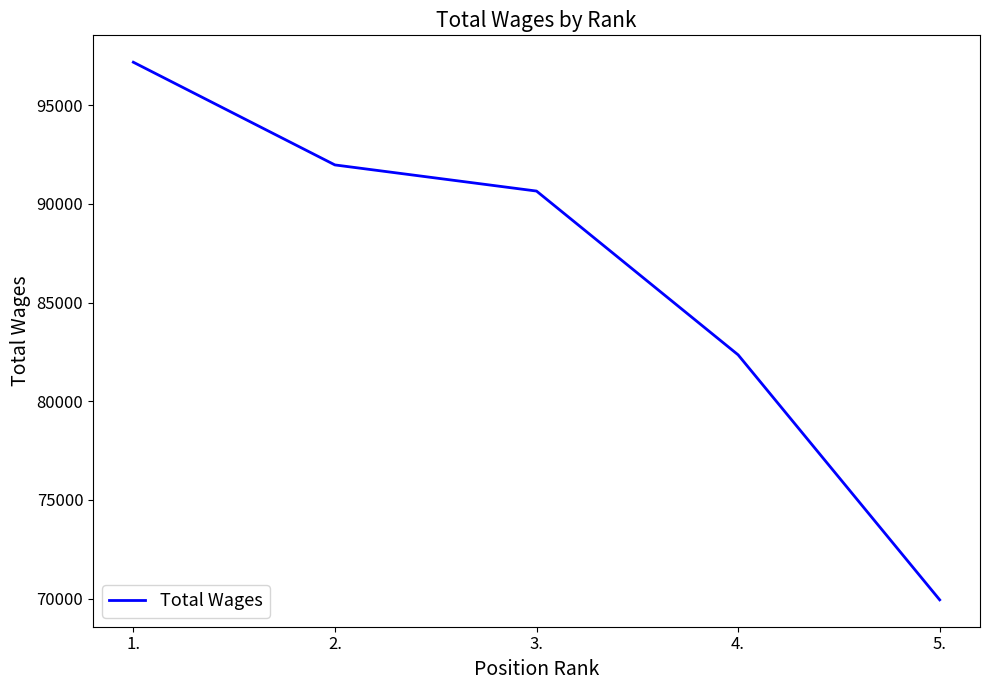

The value at 4. is 82349. True or false?

True